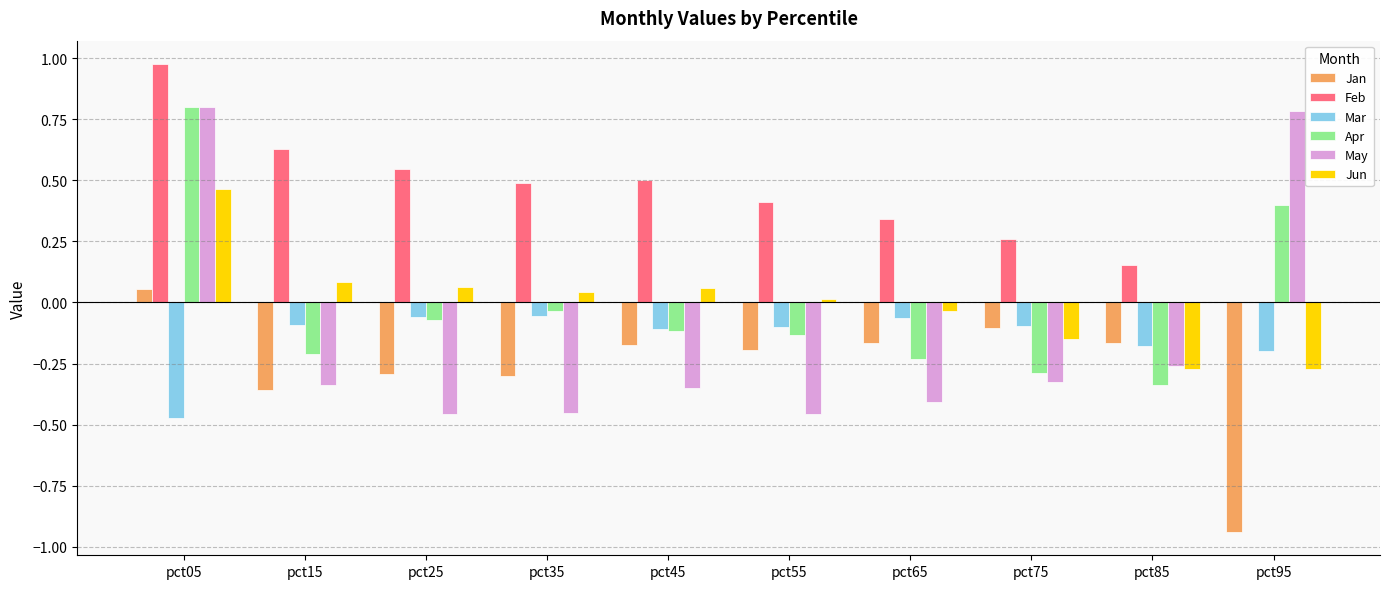

Are the bars grouped side by side (vs. stacked)?

Yes